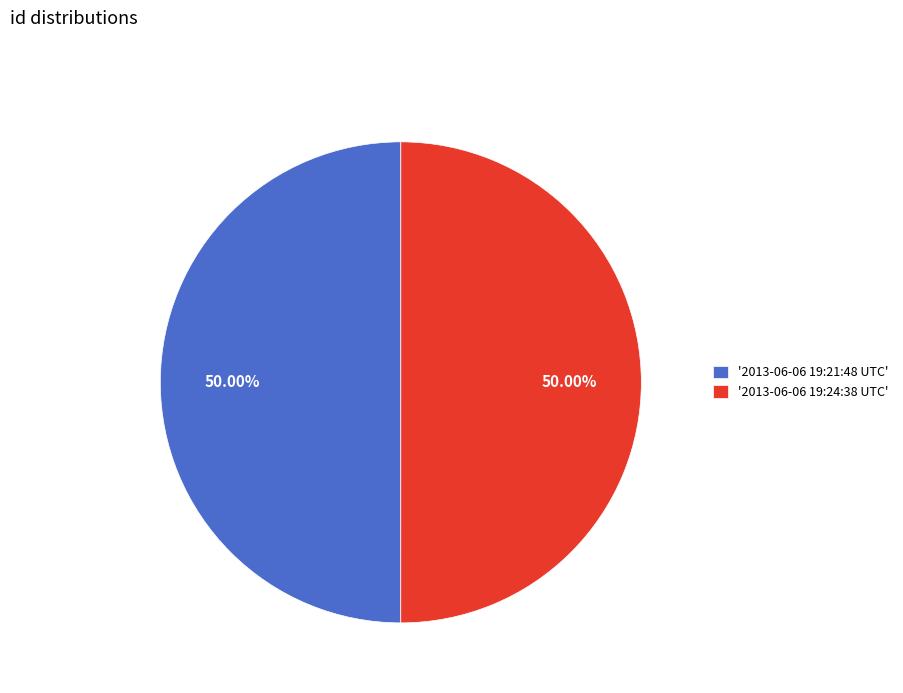

Is the sum of '2013-06-06 19:21:48 UTC' and '2013-06-06 19:24:38 UTC' greater than half?

Yes